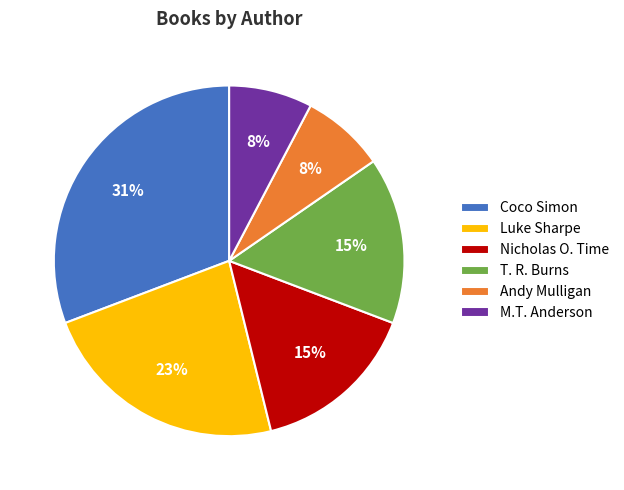

What percentage is the Nicholas O. Time slice, to the nearest percent?

15%